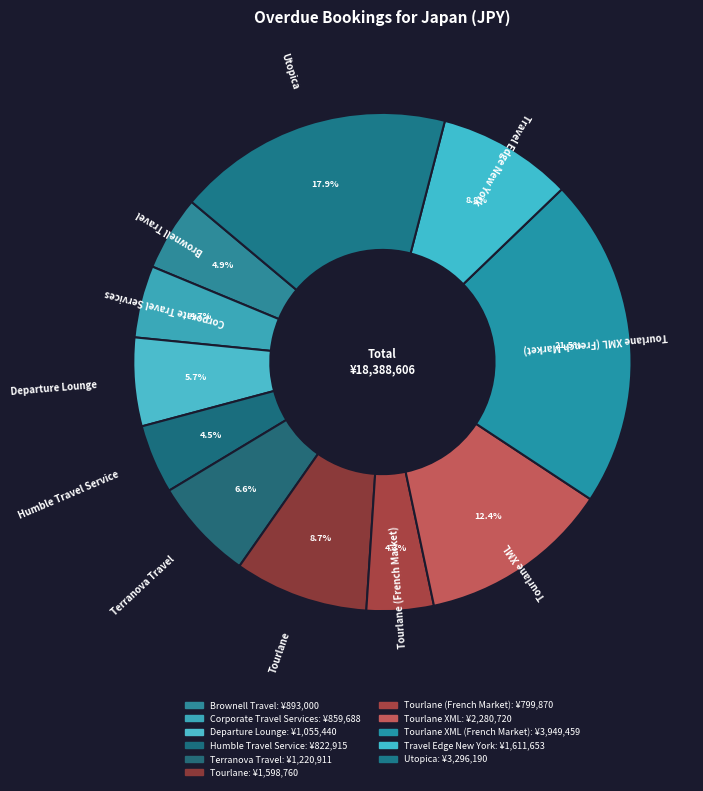

Is there a majority slice in this chart?

No